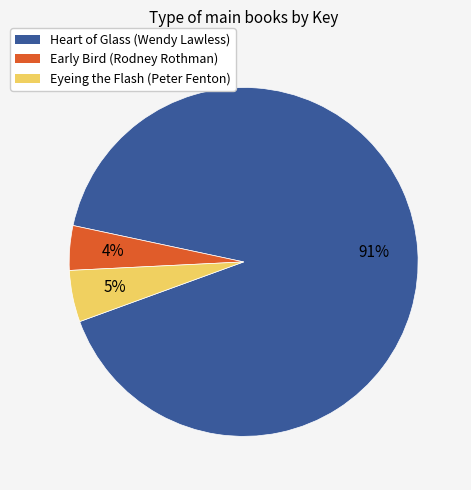

What is the majority slice?

Heart of Glass (Wendy Lawless)